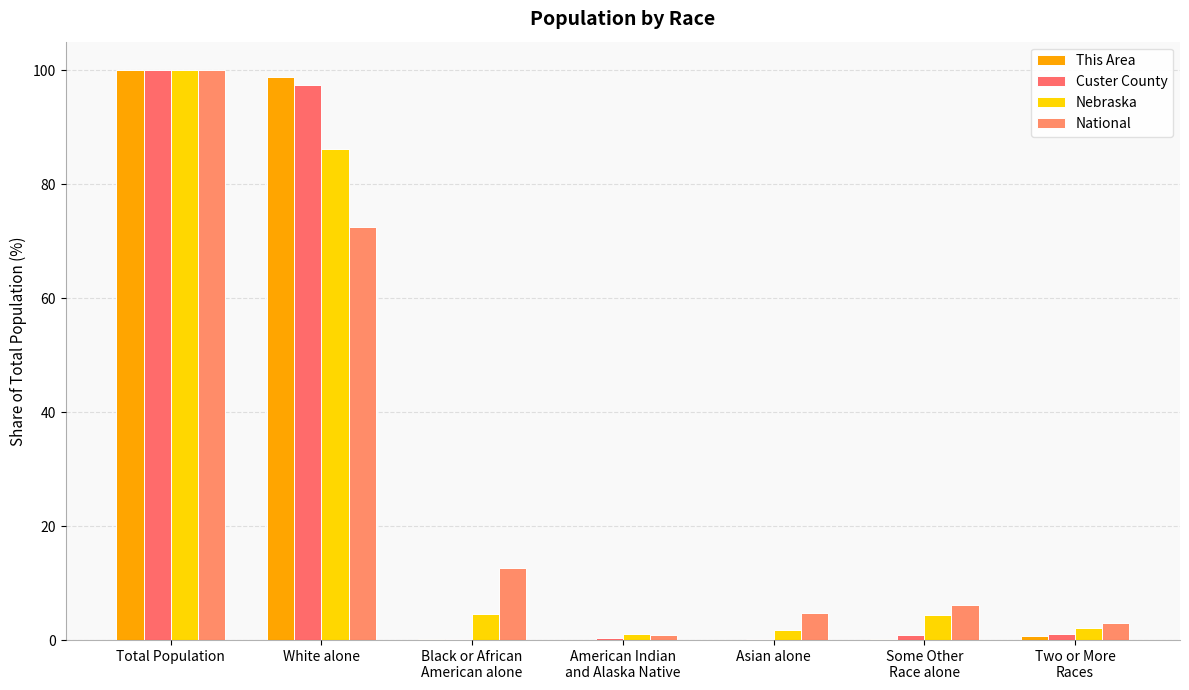

What is the maximum value for Custer County?

100.0